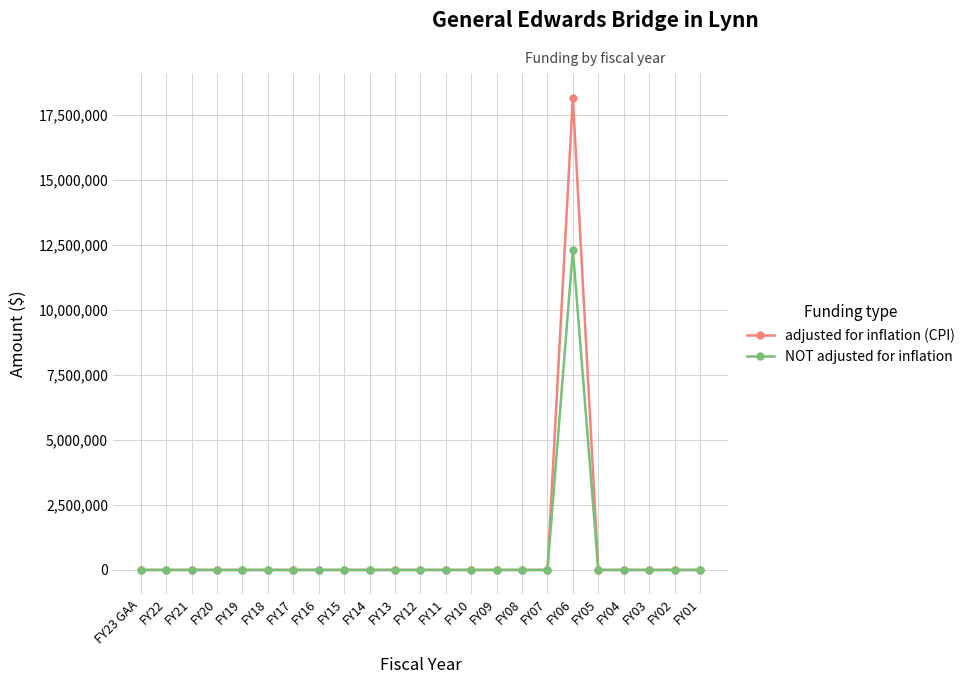

How many lines are shown in the chart?

2